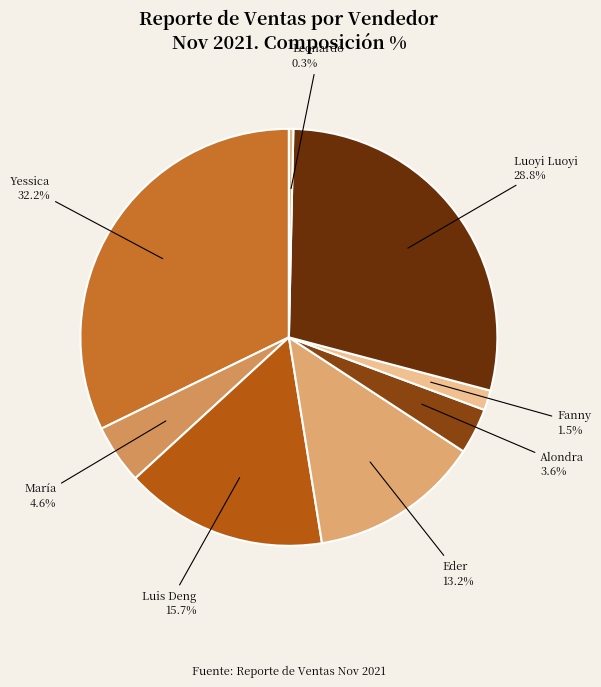

How many segments does this pie chart have?

8